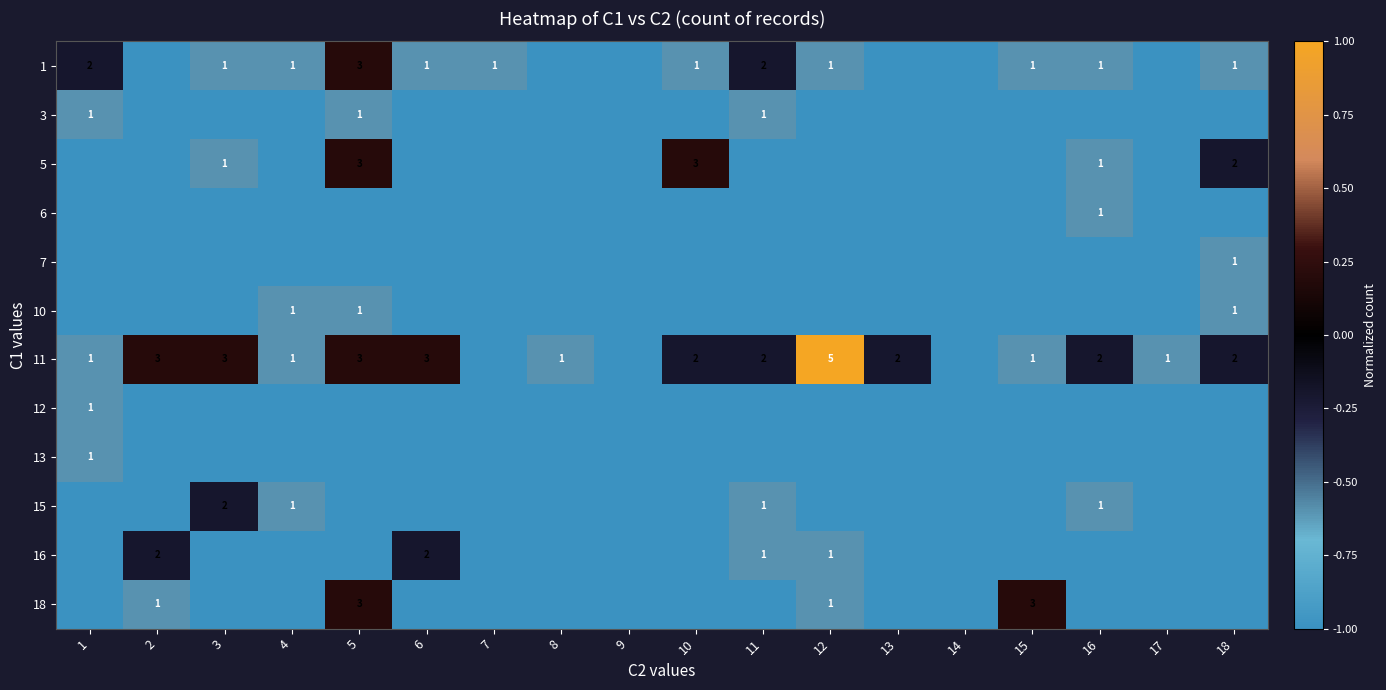

Is it true that 18 equals 2 at 5?

False